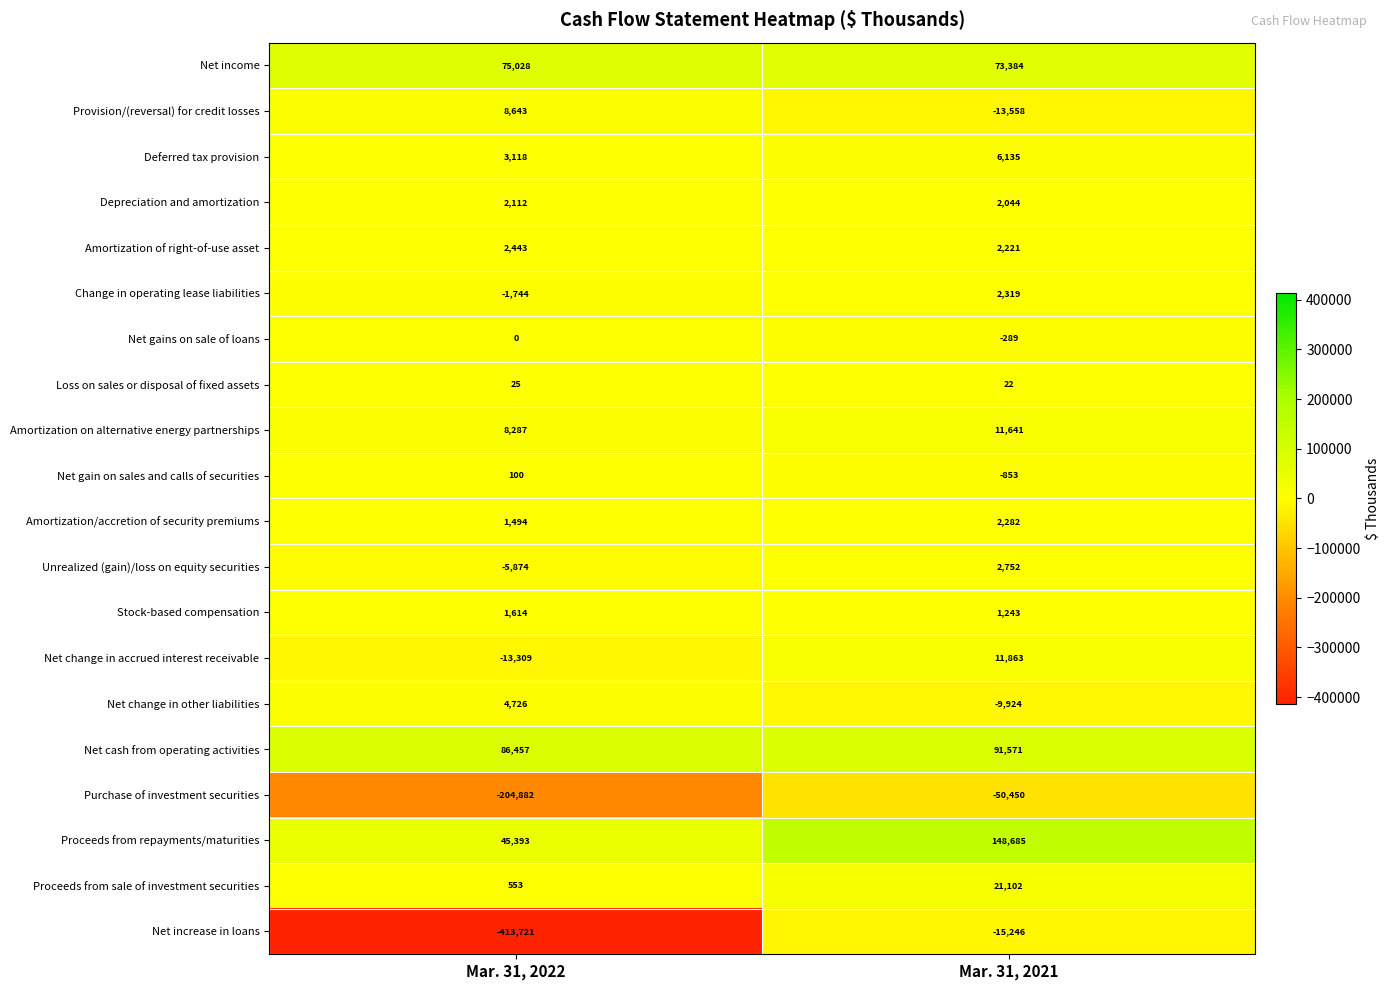

Rank the series by their maximum value, from highest to lowest.

Proceeds from repayments/maturities, Net cash from operating activities, Net income, Proceeds from sale of investment securities, Net change in accrued interest receivable, Amortization on alternative energy partnerships, Provision/(reversal) for credit losses, Deferred tax provision, Net change in other liabilities, Unrealized (gain)/loss on equity securities, Amortization of right-of-use asset, Change in operating lease liabilities, Amortization/accretion of security premiums, Depreciation and amortization, Stock-based compensation, Net gain on sales and calls of securities, Loss on sales or disposal of fixed assets, Net gains on sale of loans, Net increase in loans, Purchase of investment securities